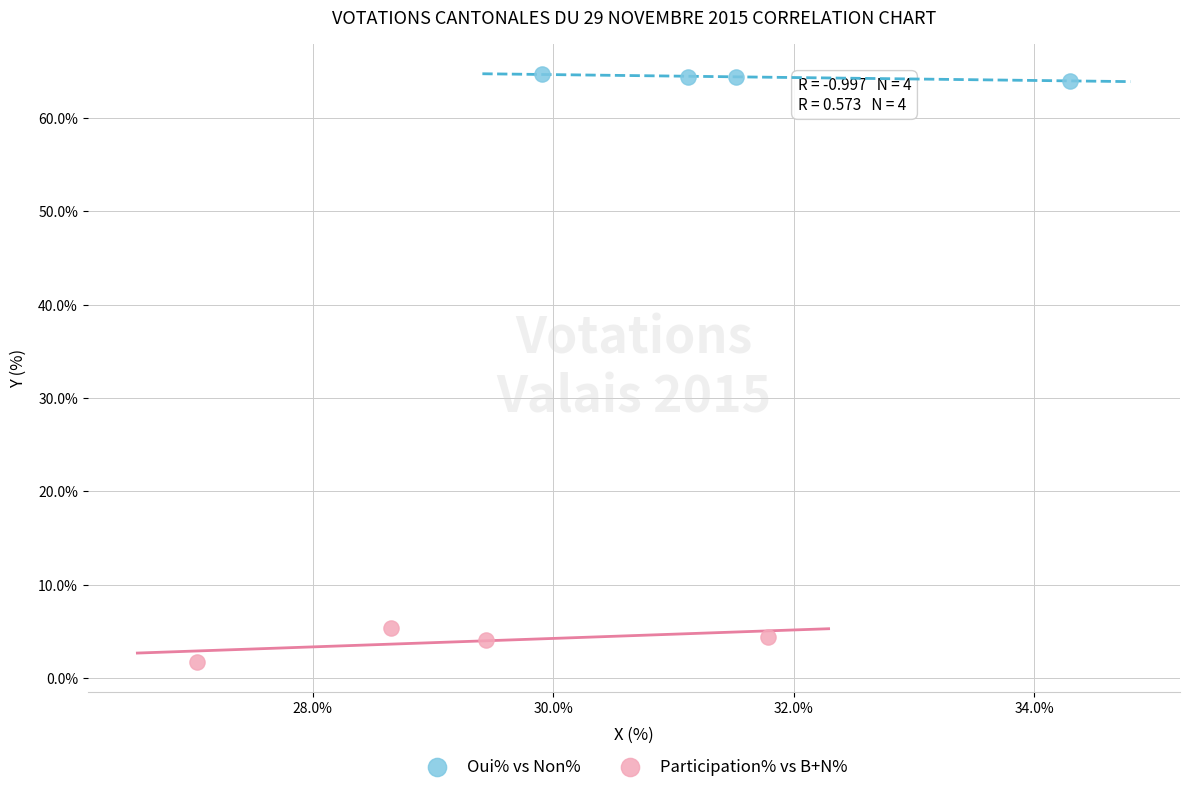

Which series contains the highest Y value?

Oui% vs Non%